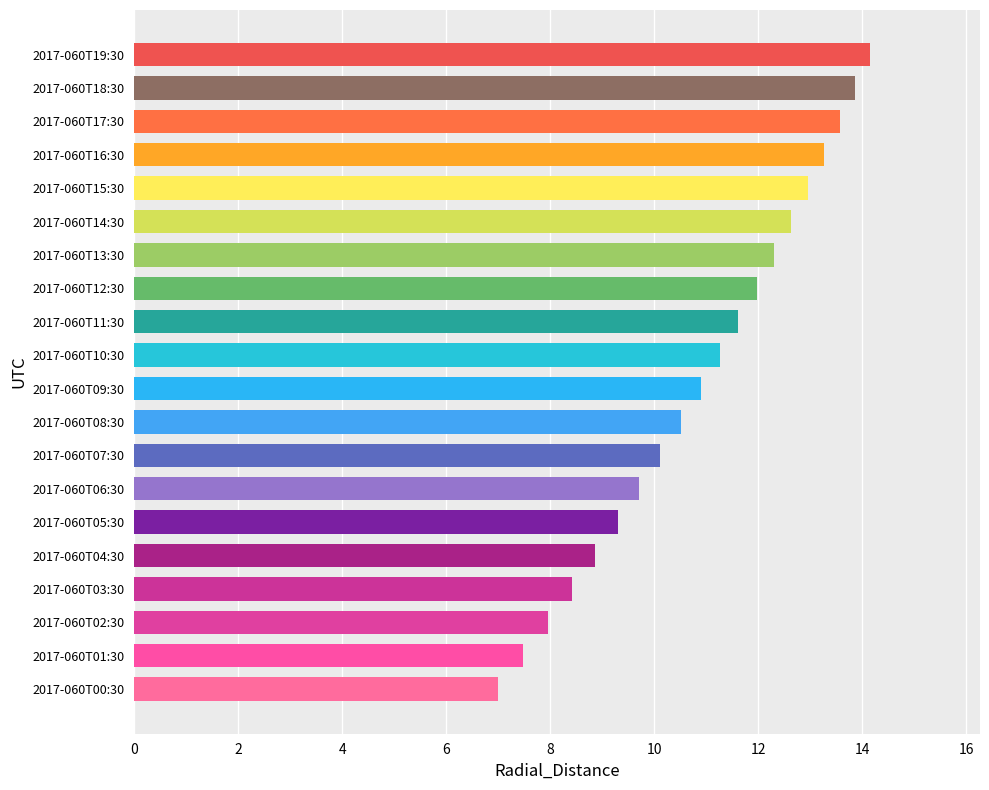

What is the sum of all values?

217.8